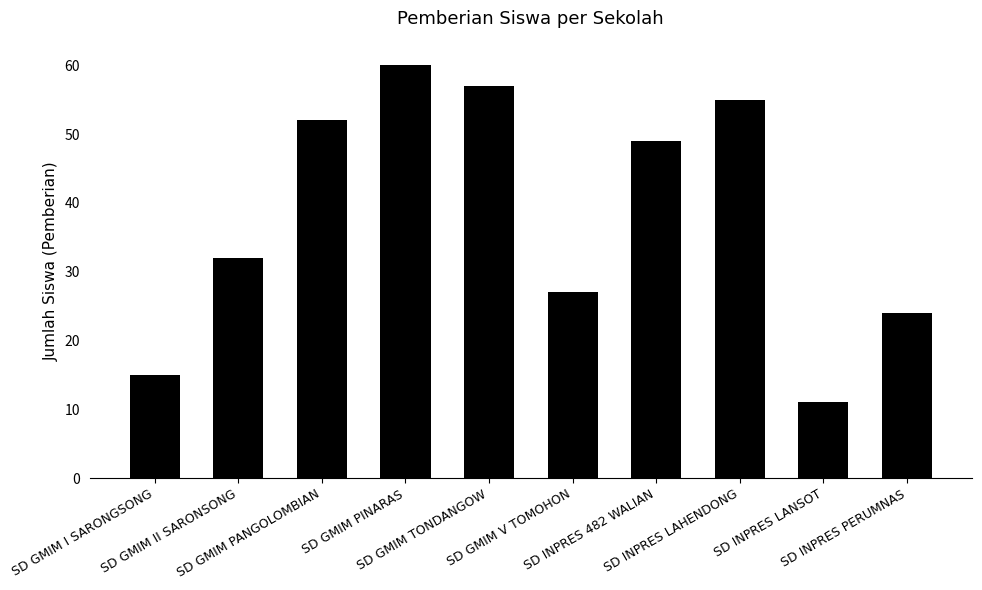

List the labels in order of value, smallest first.

SD INPRES LANSOT, SD GMIM I SARONGSONG, SD INPRES PERUMNAS, SD GMIM V TOMOHON, SD GMIM II SARONSONG, SD INPRES 482 WALIAN, SD GMIM PANGOLOMBIAN, SD INPRES LAHENDONG, SD GMIM TONDANGOW, SD GMIM PINARAS